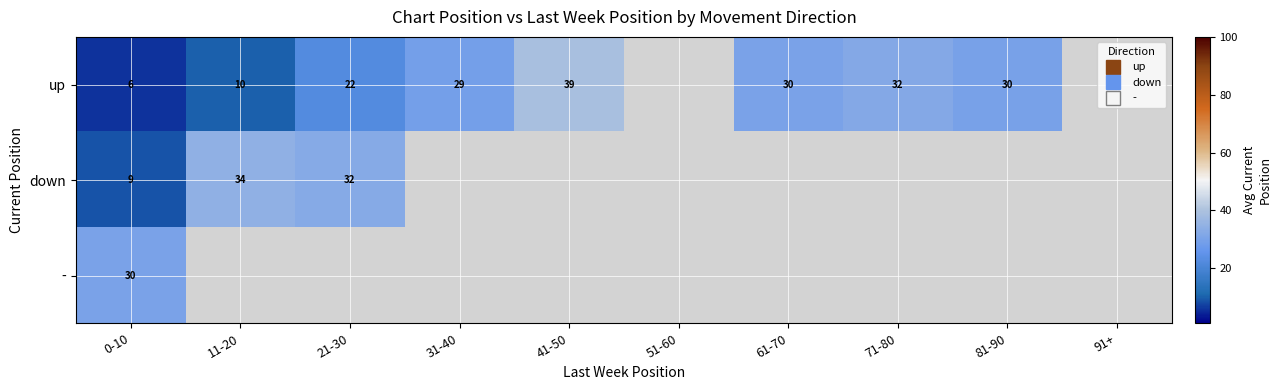

Is it true that - equals 30.4 at 0-10?

True